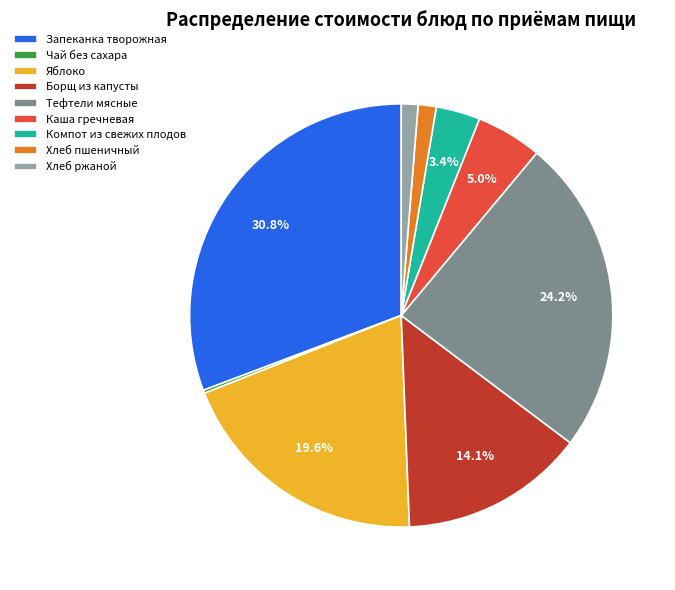

To the nearest percent, what is the average slice percentage?

11%